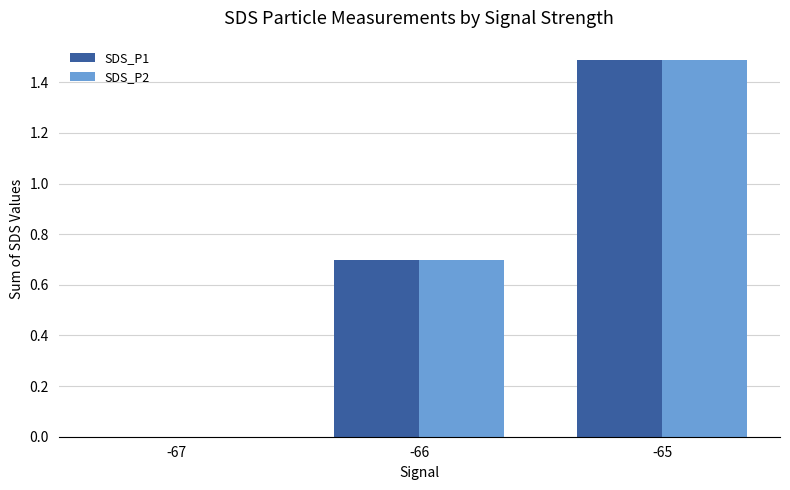

What is the highest value of the SDS_P1 series?

1.5